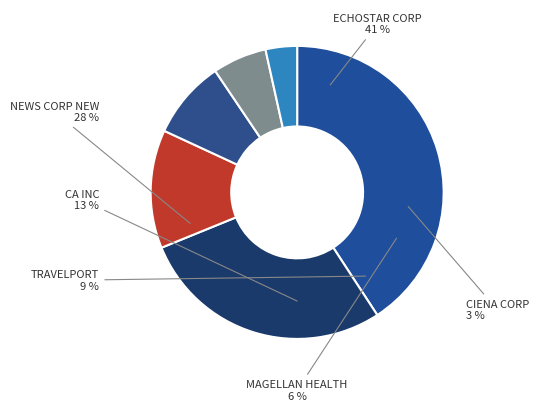

Rank the categories by value from lowest to highest.

CIENA CORP, MAGELLAN HEALTH INC, TRAVELPORT WORLDWIDE LTD, CA INC, NEWS CORP NEW, ECHOSTAR CORP